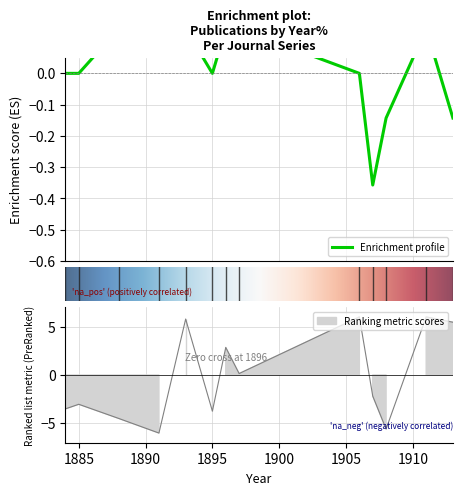

Count the number of data series in this chart.

2